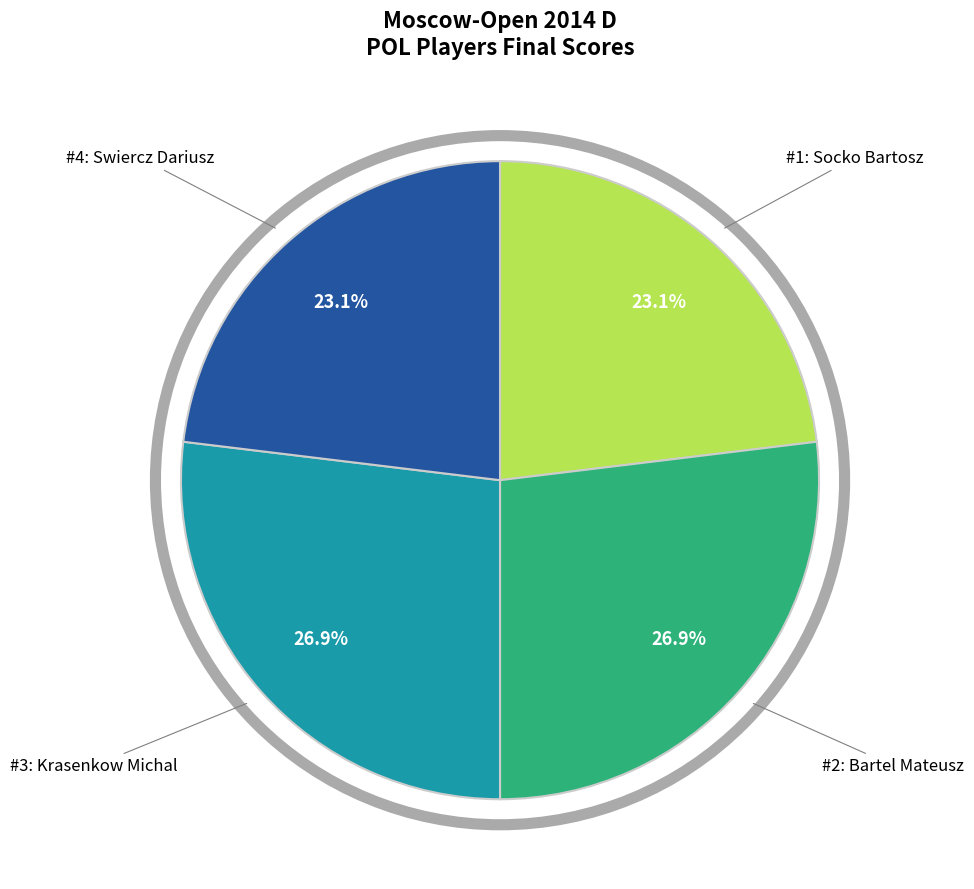

Is there a majority slice in this chart?

No